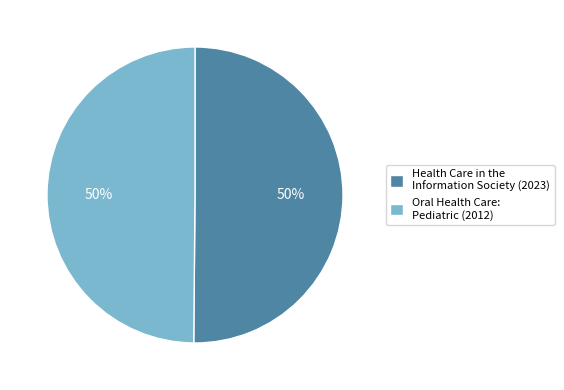

Approximately how many times larger is the value at Health Care in the Information Society (2023) compared to Oral Health Care: Pediatric (2012)?

1.0